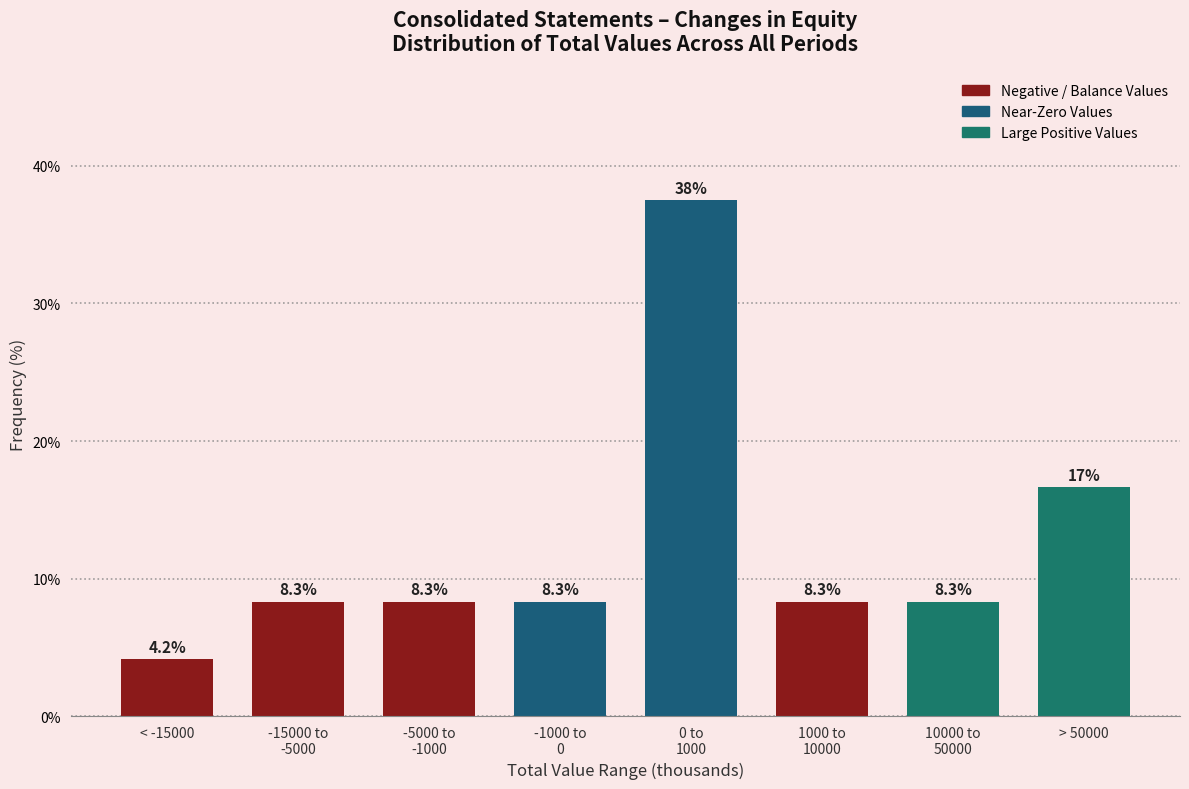

Reading right to left, list all the values displayed in this chart.

16.7	8.3	8.3	37.5	8.3	8.3	8.3	4.2